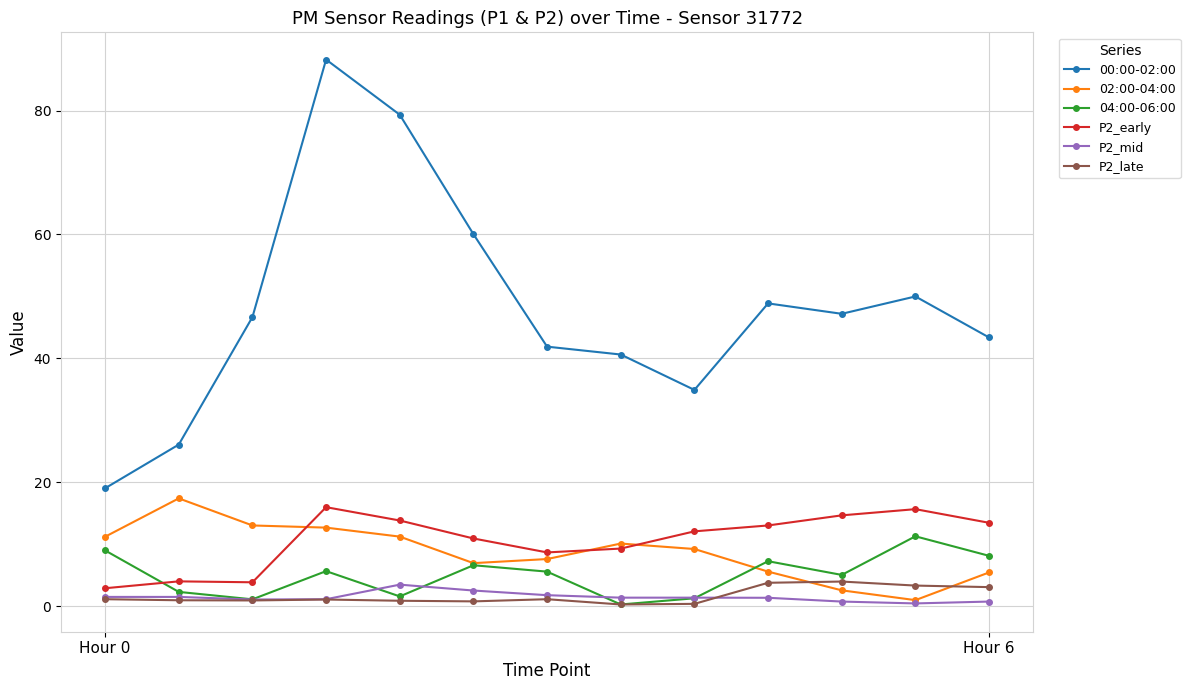

Which series has the largest total across all categories?

00:00-02:00